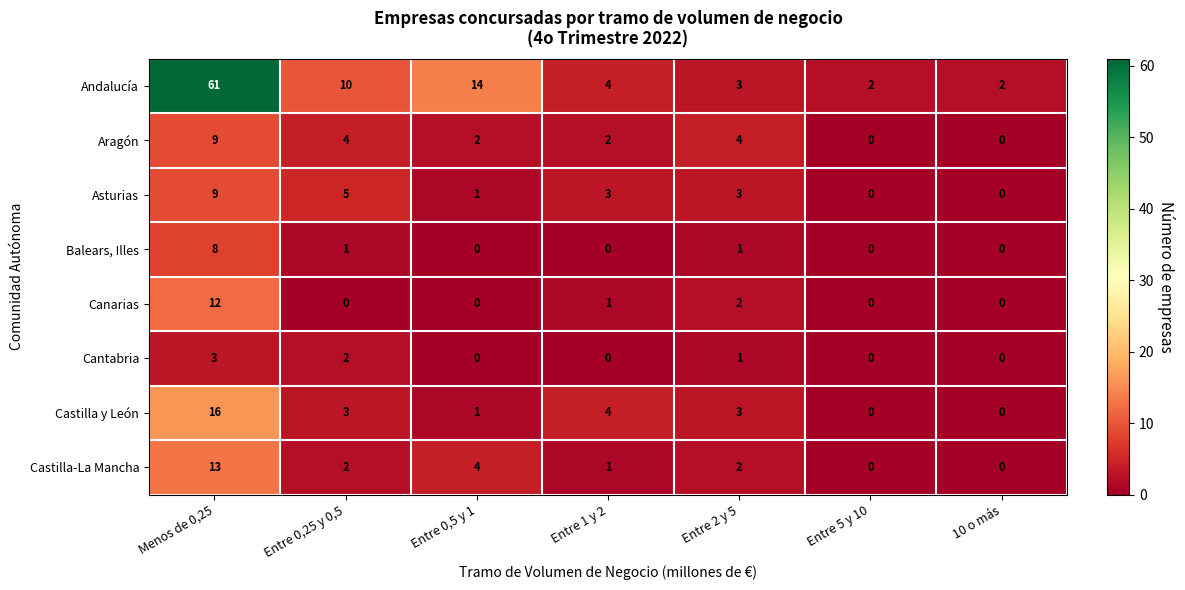

What is the difference between the maximum and minimum values in the Balears, Illes series?

8